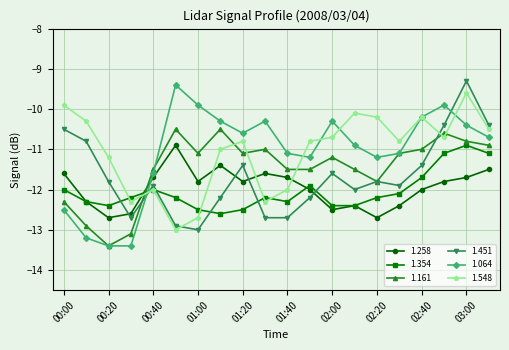

What is the minimum value for 1.451?

-13.0